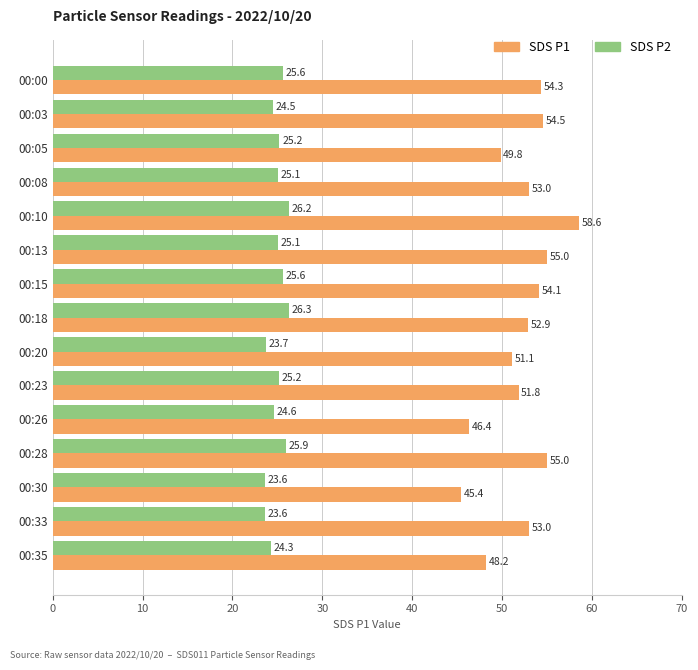

At which category is the sum across all series the highest?

00:10